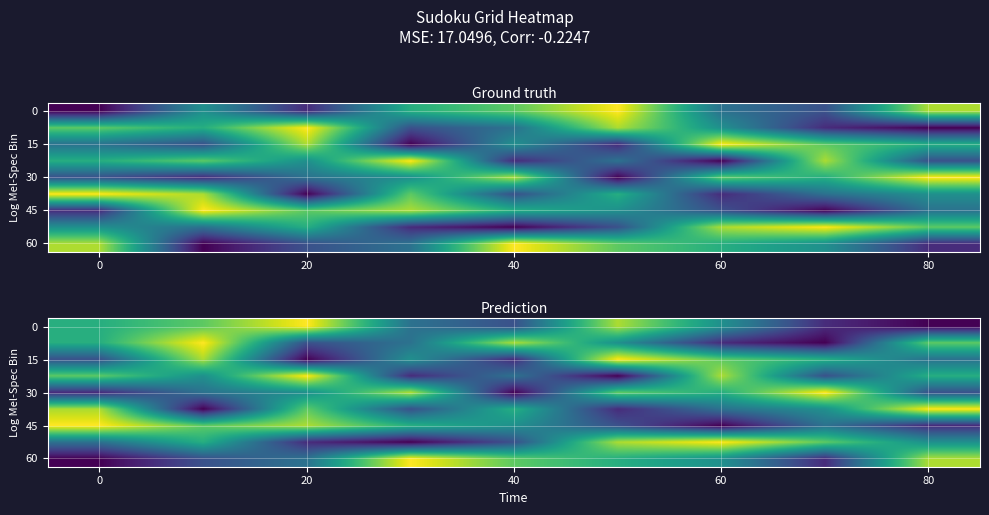

Which label corresponds to the largest value in the chart?

20